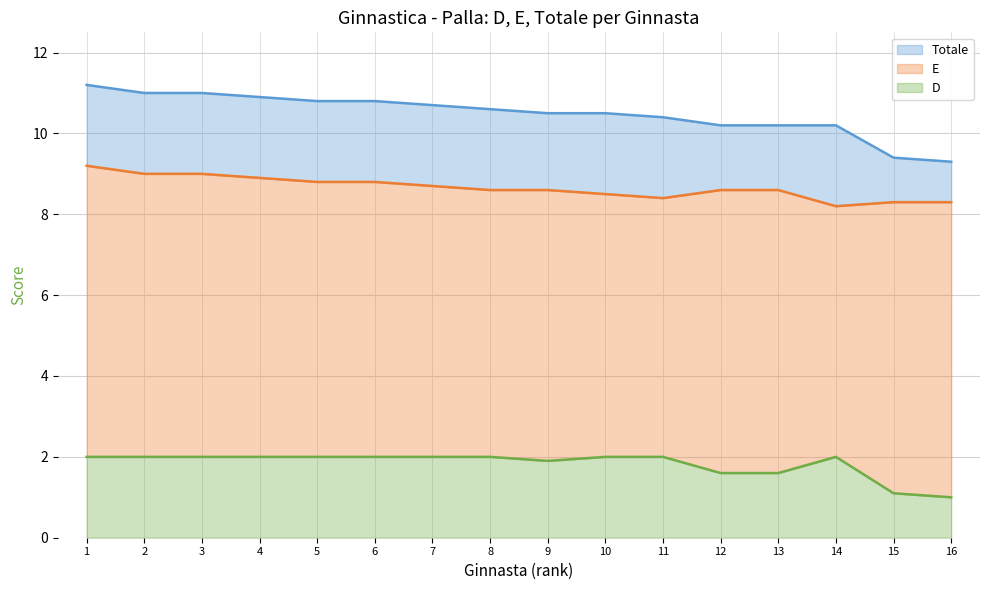

What are all the series names shown in the legend?

Totale, E, D